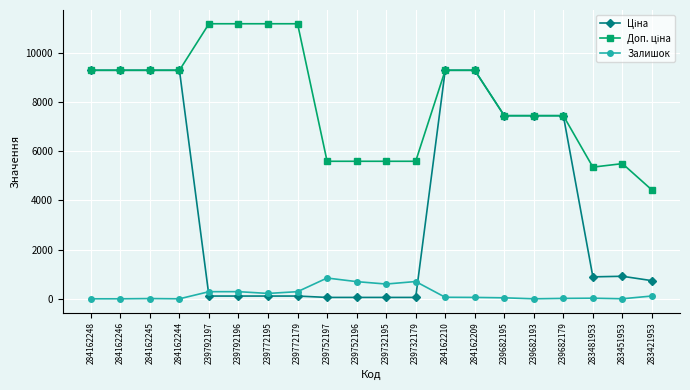

What is the maximum value shown in the chart?

11182.0